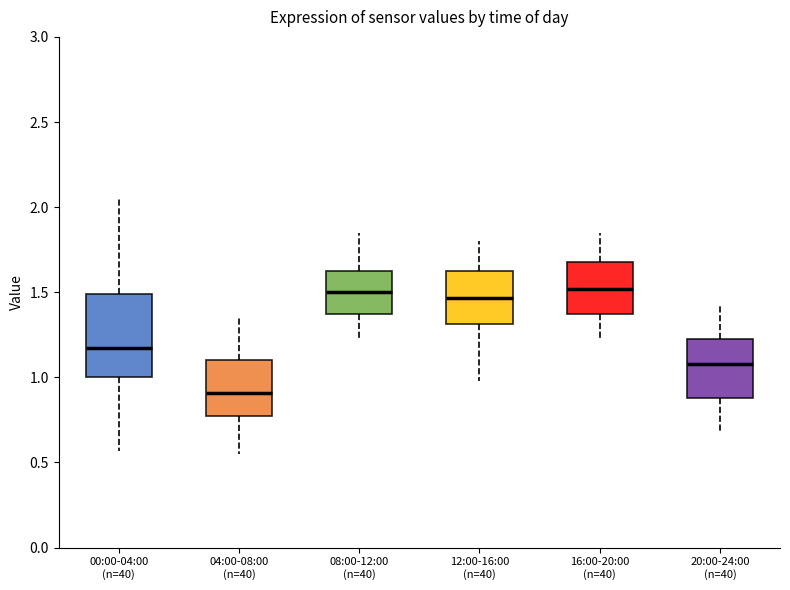

Which box has the lowest median line?

04:00-08:00 (n=40)